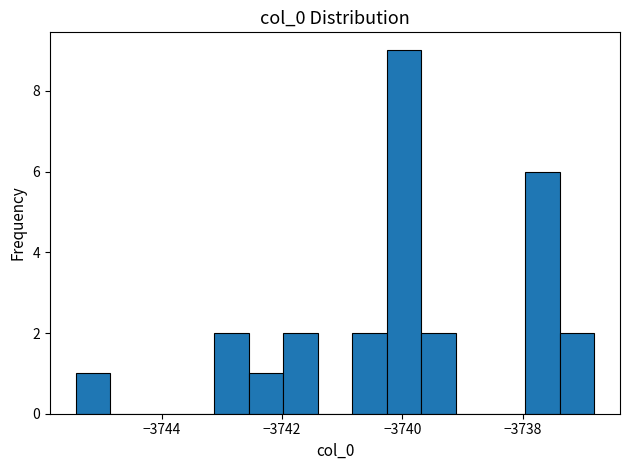

Around what value on the x-axis is the tallest bar? Give the approximate position of its centre, as read against the axis.

-3740.0